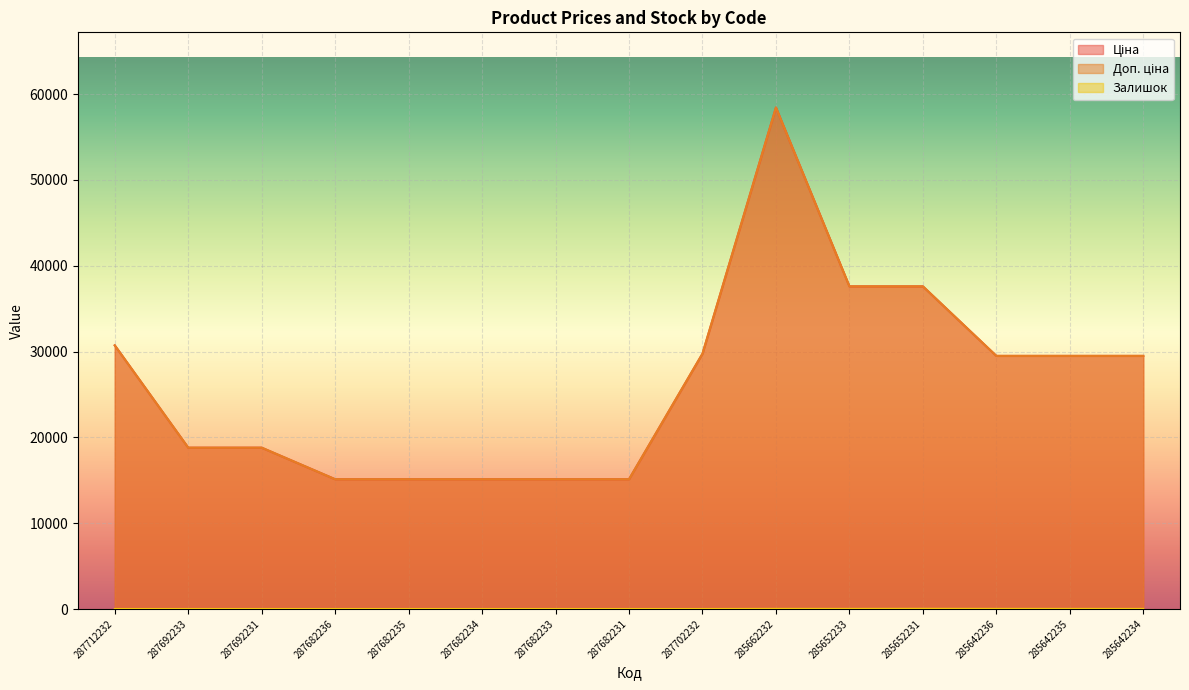

What are all the series names shown in the legend?

Ціна, Доп. ціна, Залишок